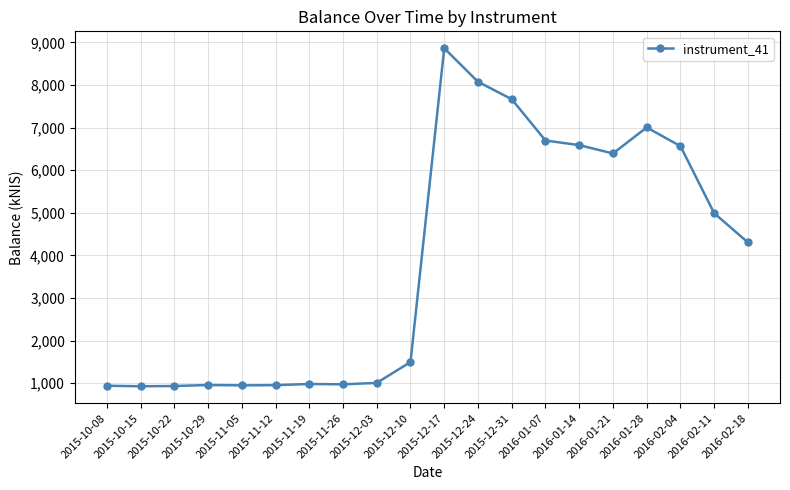

What is the difference between the second highest and minimum values?

7150.7